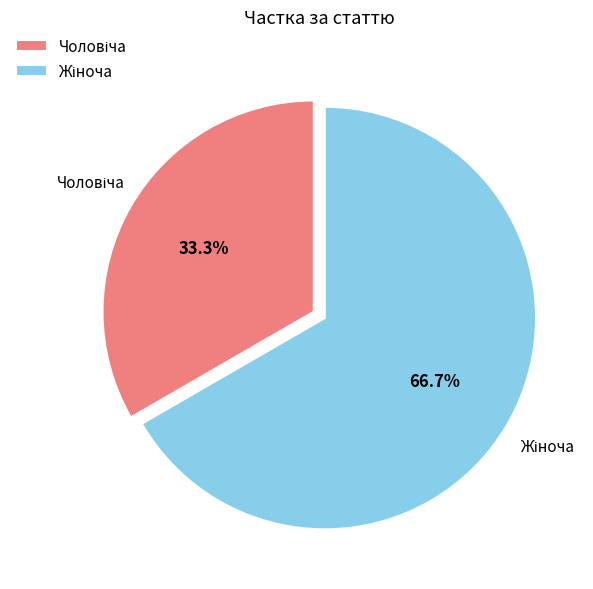

Does any single category account for the majority?

Yes